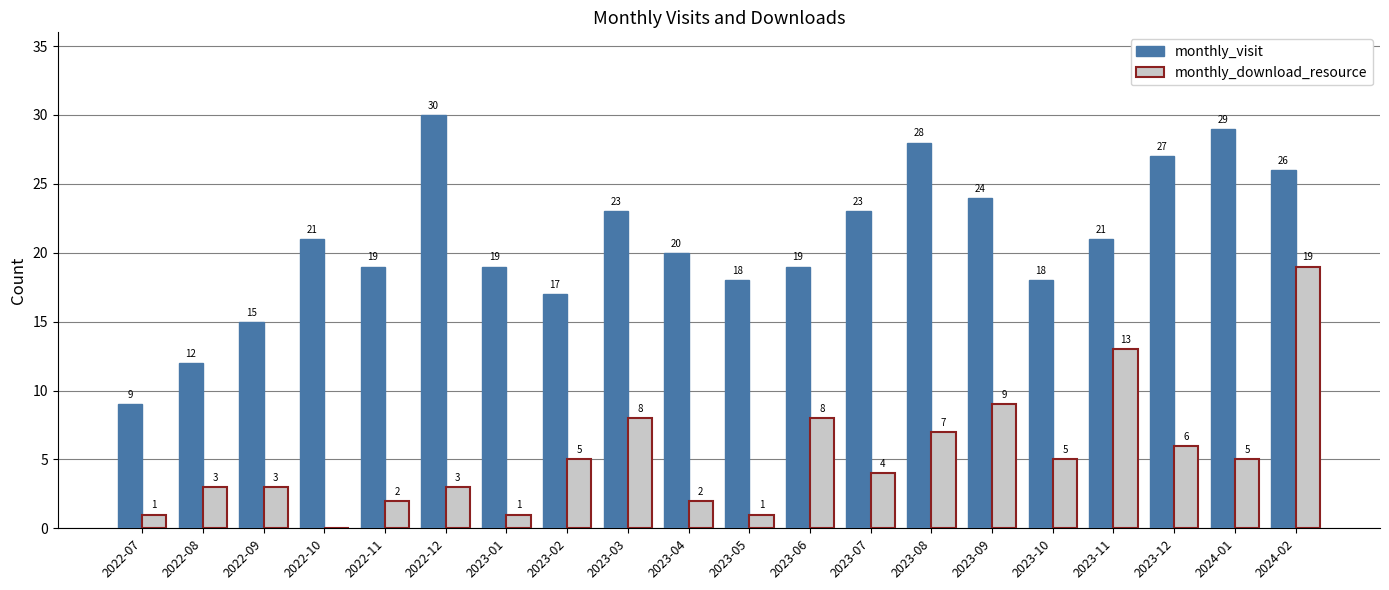

What are all the series names shown in the legend?

monthly_visit, monthly_download_resource